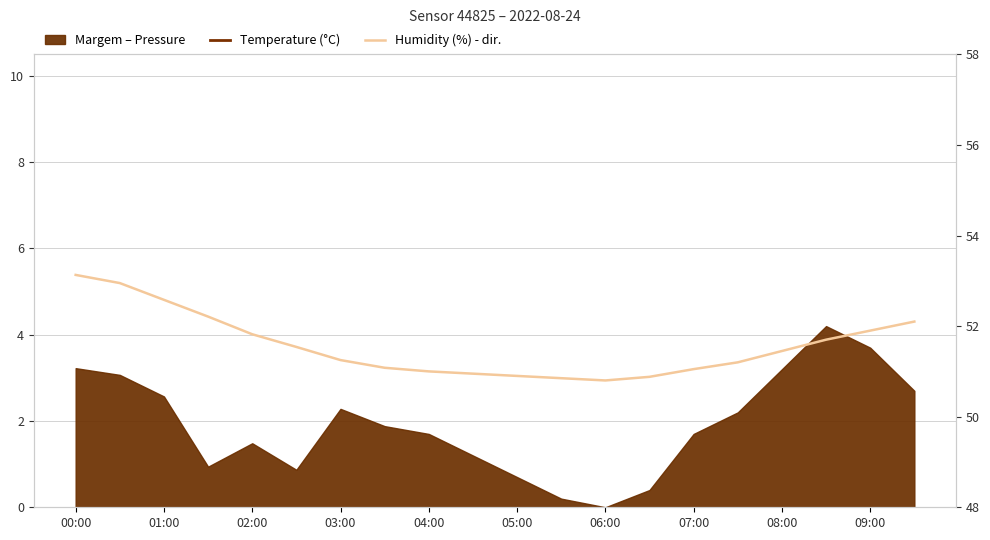

True or false: humidity and temperature cross at least once.

False